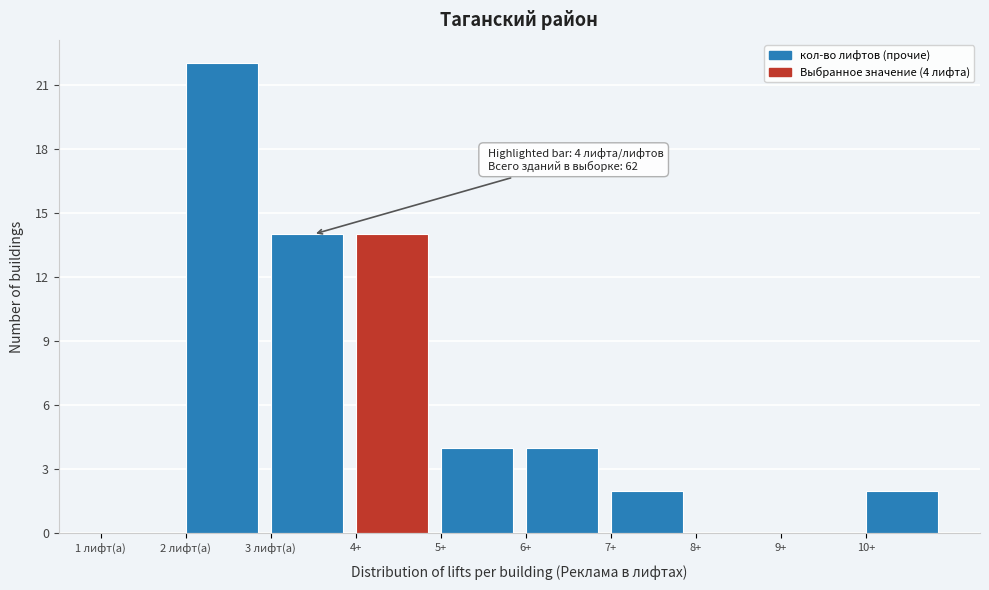

What is the sum of all values?

62